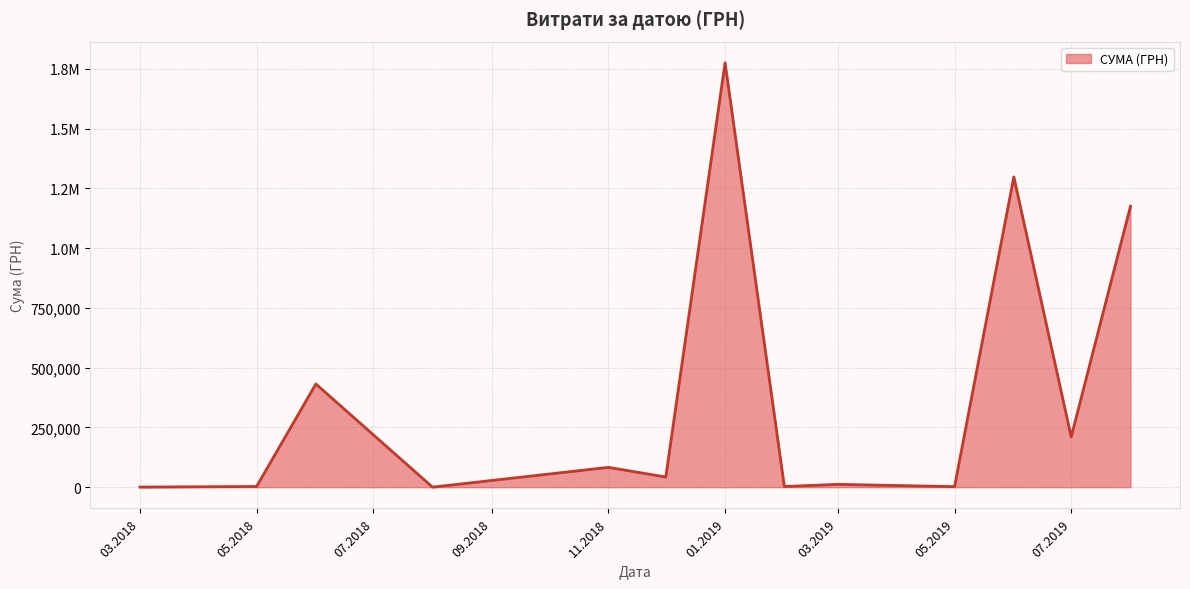

Is this an area chart (filled region under the line)?

Yes